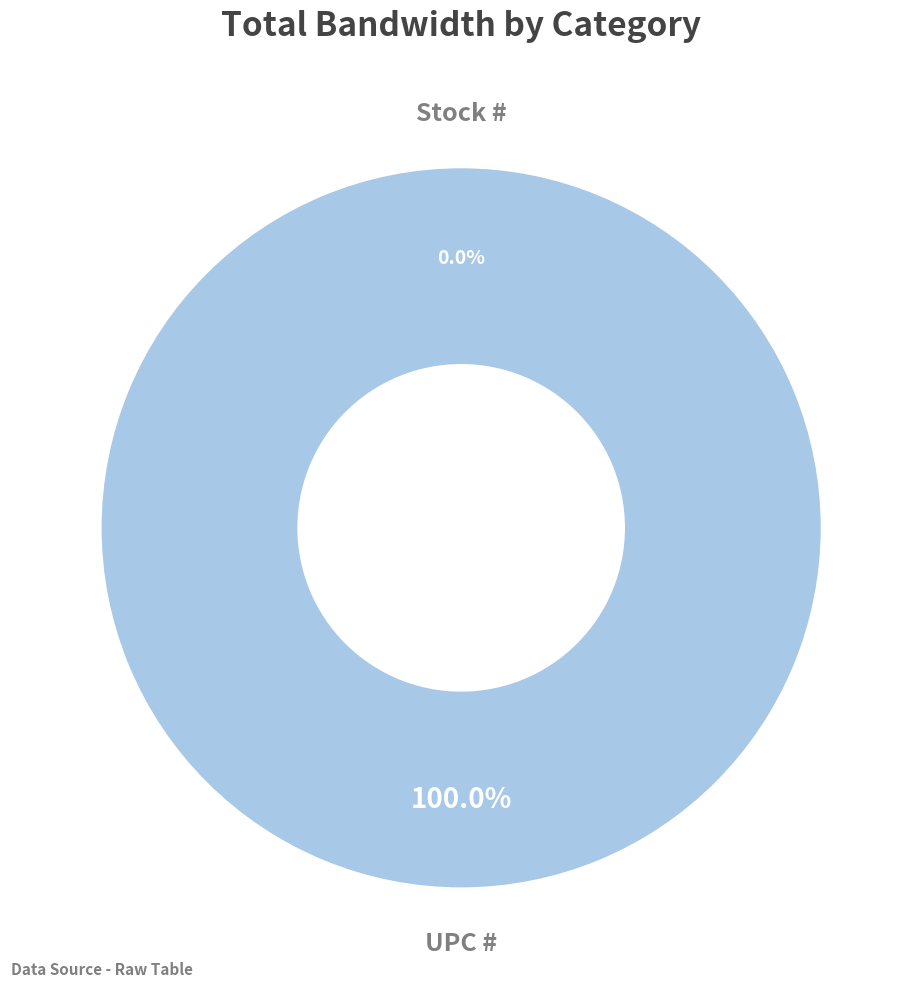

How much of the chart is everything except Stock #?

100.0%